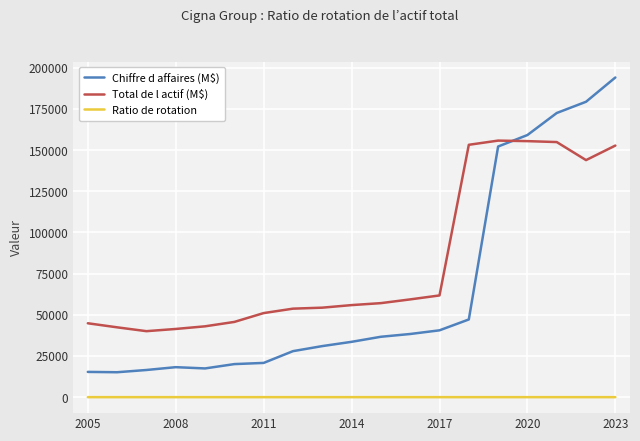

True or false: Chiffre d affaires (M$) and Ratio de rotation intersect in this chart.

False